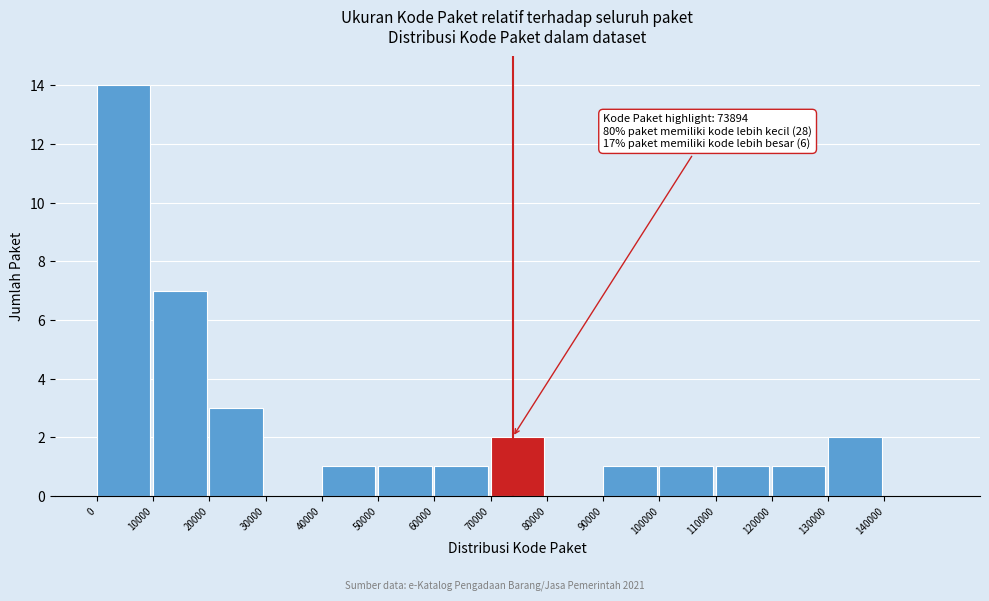

Over which range of the x-axis is the bar tallest?

0 to 10000